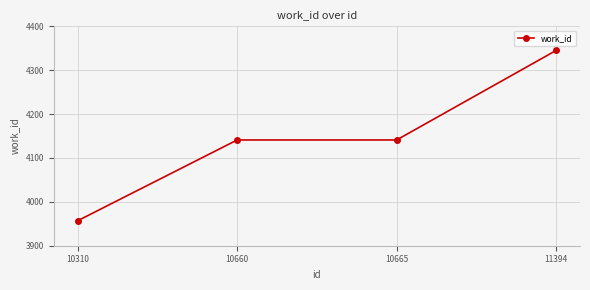

What is the maximum value shown in the chart?

4345